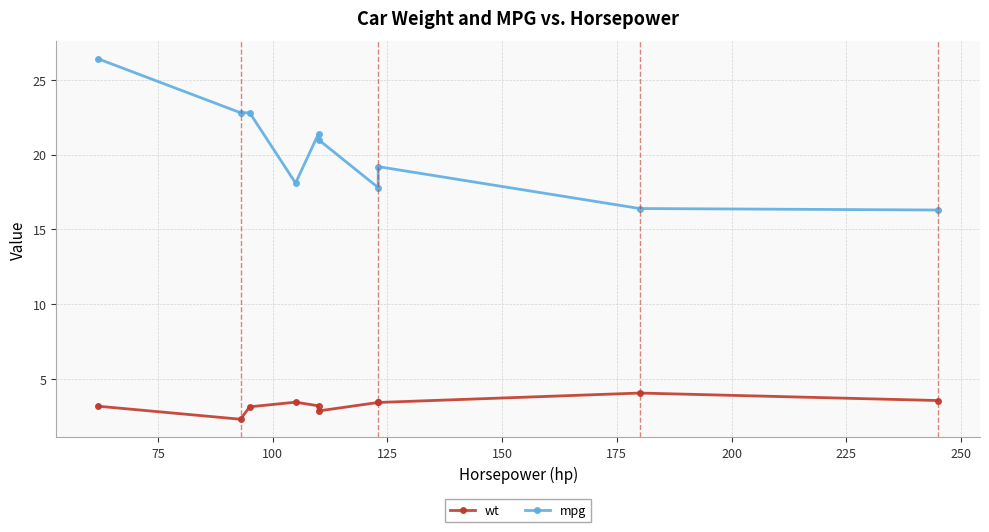

Reading right to left, list all the values displayed in this chart.

wt: 3.6	4.1	3.4	3.4	2.9	3.2	3.5	3.1	2.3	3.2
mpg: 16.3	16.4	19.2	17.8	21.0	21.4	18.1	22.8	22.8	26.4